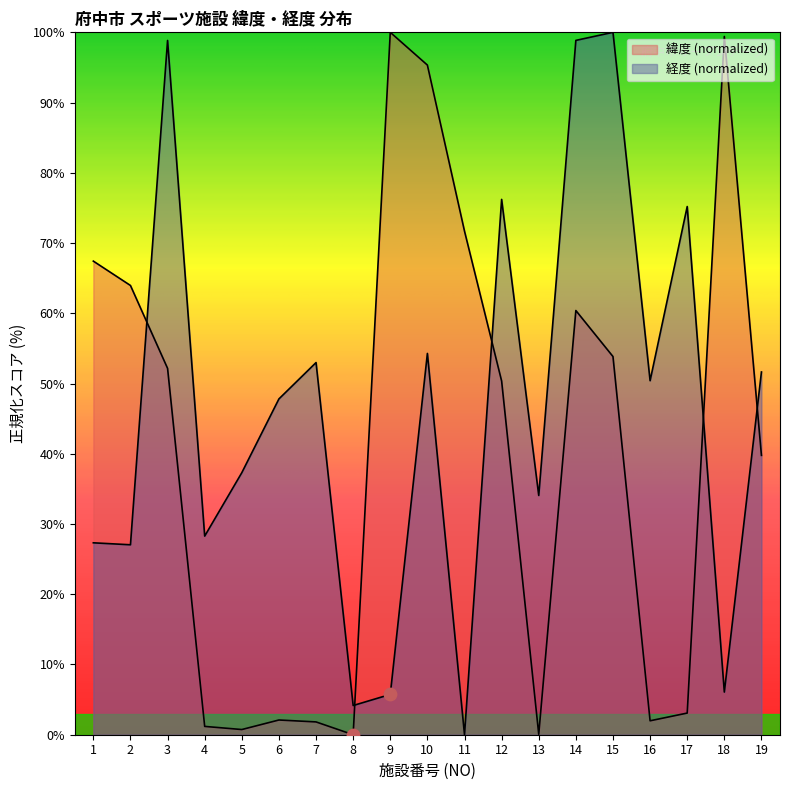

Is the value of 緯度 at 17 greater than the value of 経度 at 9?

No